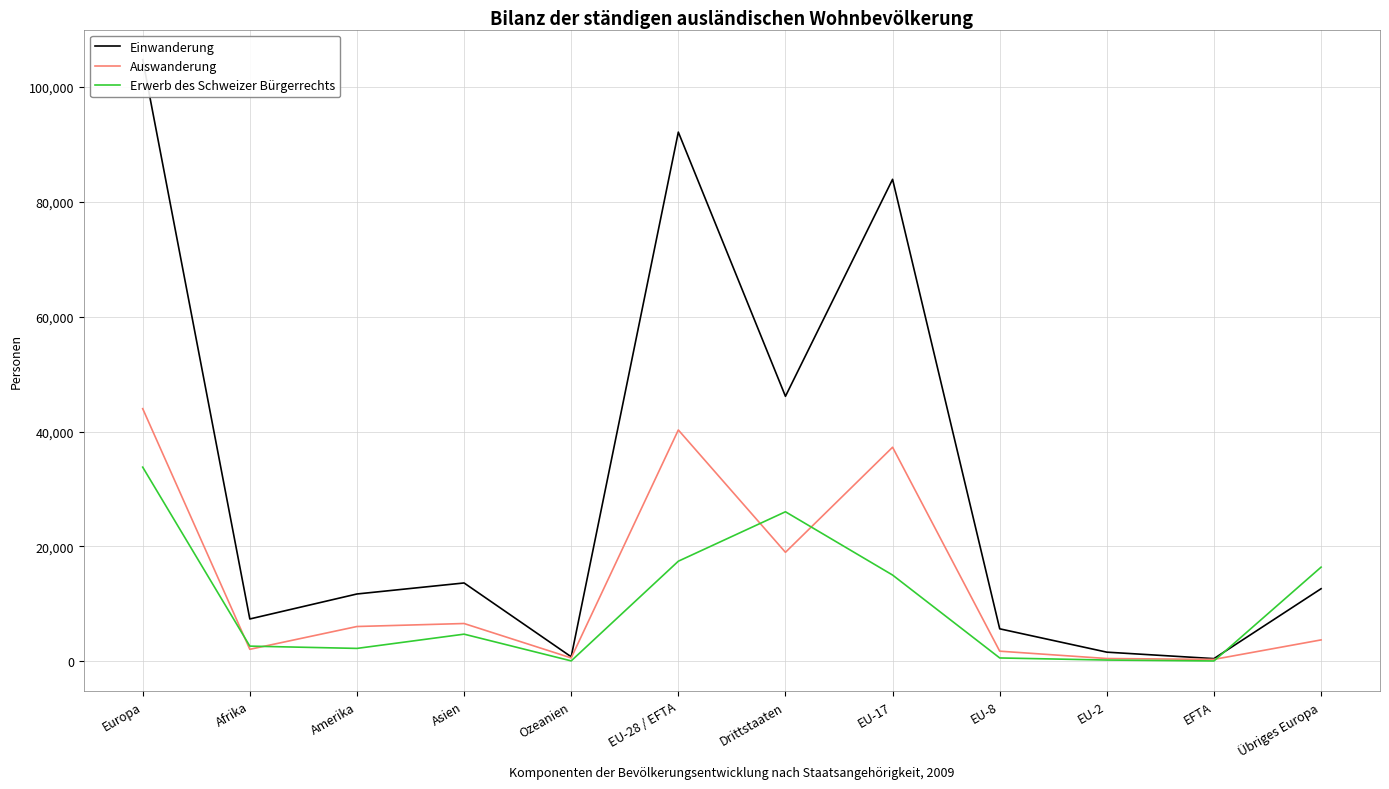

Which series has the largest total across all categories?

Einwanderung